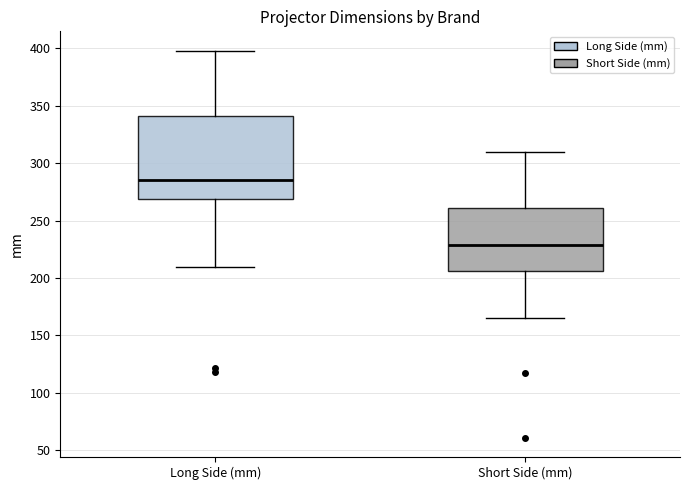

Which box has the lowest median line?

Short Side (mm)